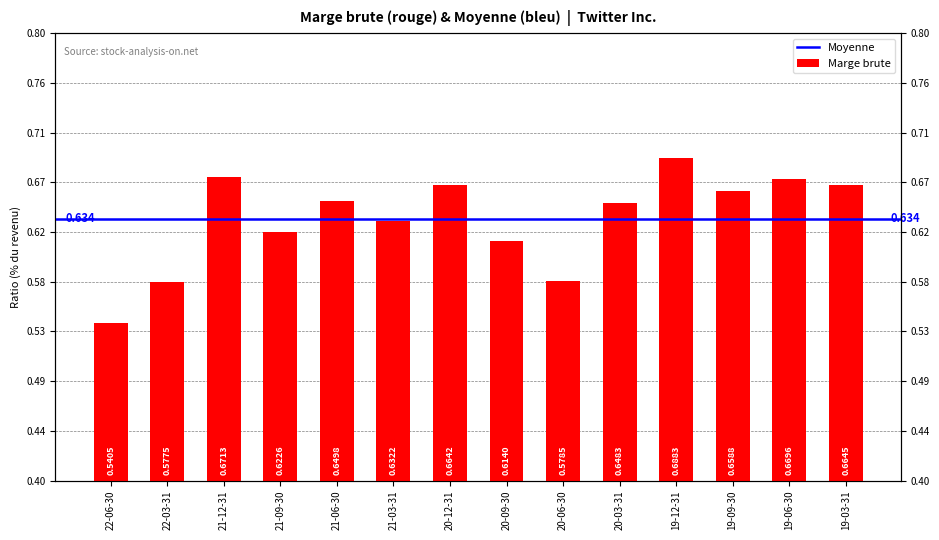

Is it true that the value at 21-03-31 is 0.9?

False